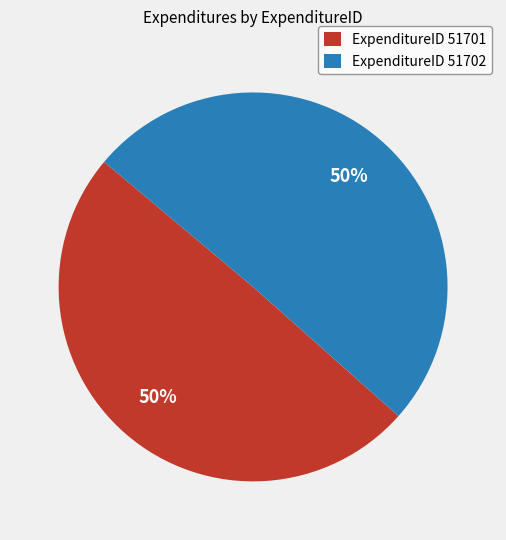

How many segments does this pie chart have?

2